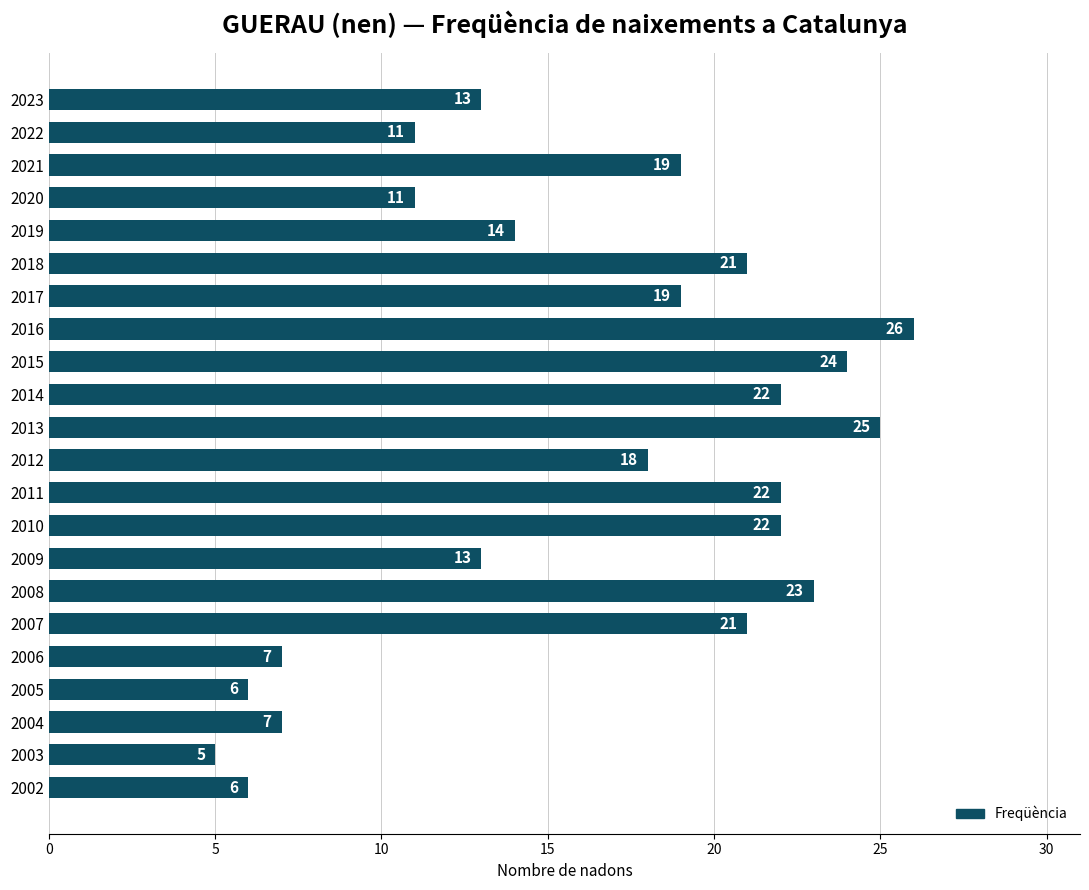

What is the difference between the maximum and minimum values?

21